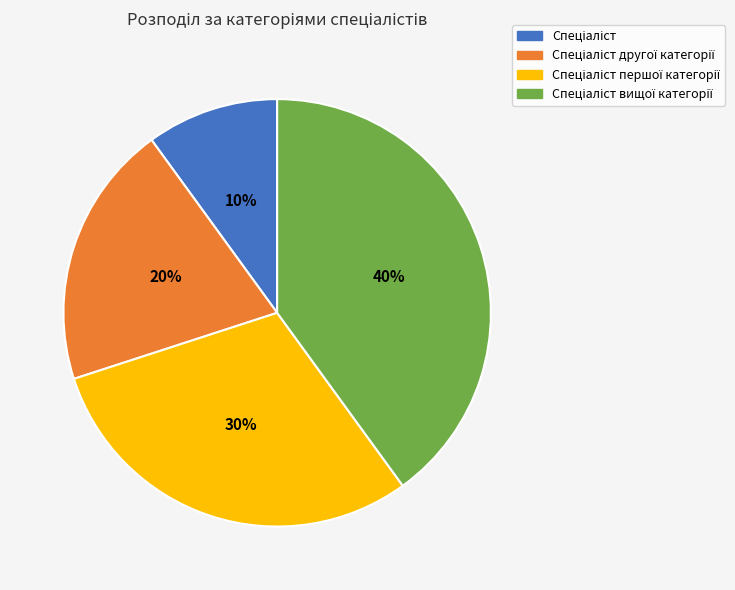

Is there a majority slice in this chart?

No